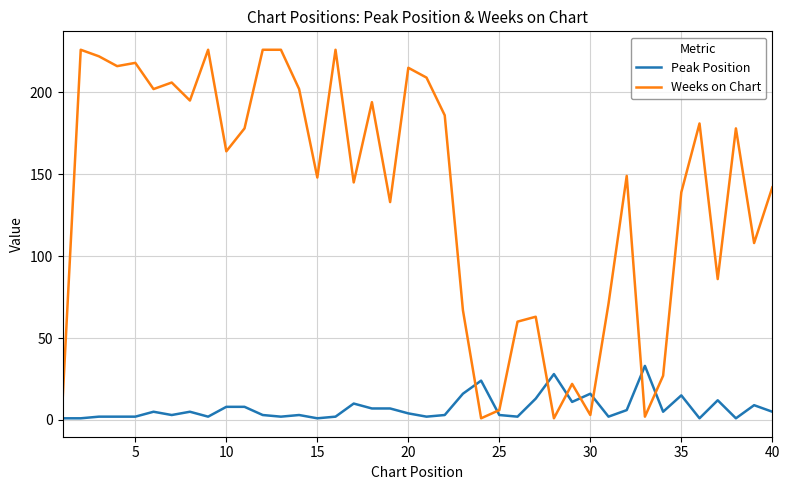

What is the difference between the maximum and minimum values in the Weeks on Chart series?

225